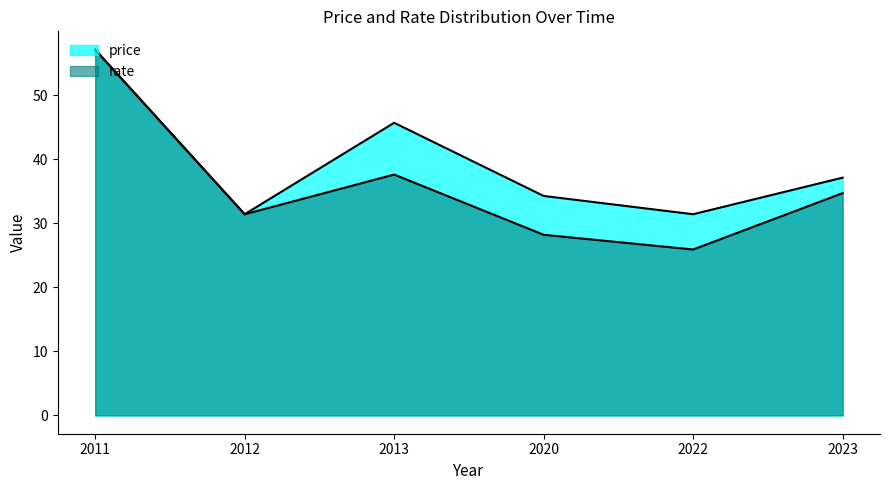

Reading right to left, extract all data points from this chart.

price: 37.1	31.4	34.3	45.7	31.4	57.1
rate: 34.7	25.9	28.2	37.6	31.4	57.1